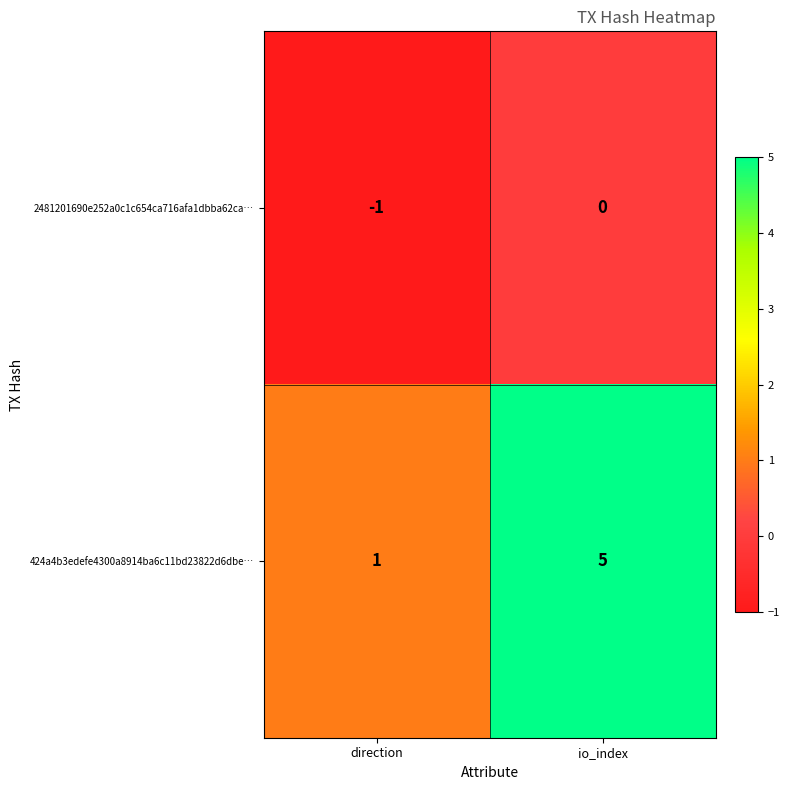

Between direction and io_index, which series saw the biggest shift?

424a4b3edefe4300a8914ba6c11bd23822d6dbe…